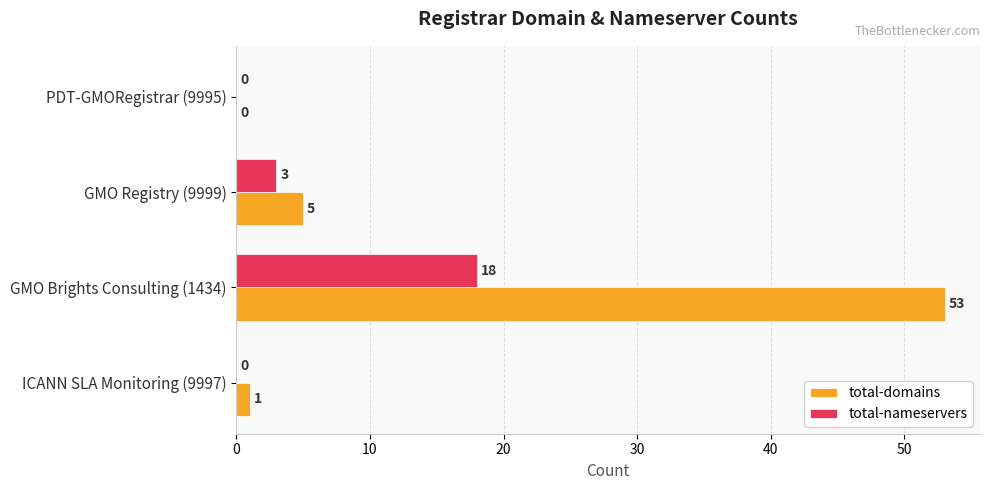

Is the value of total-domains at GMO Registry (9999) greater than the value of total-nameservers at GMO Brights Consulting (1434)?

No